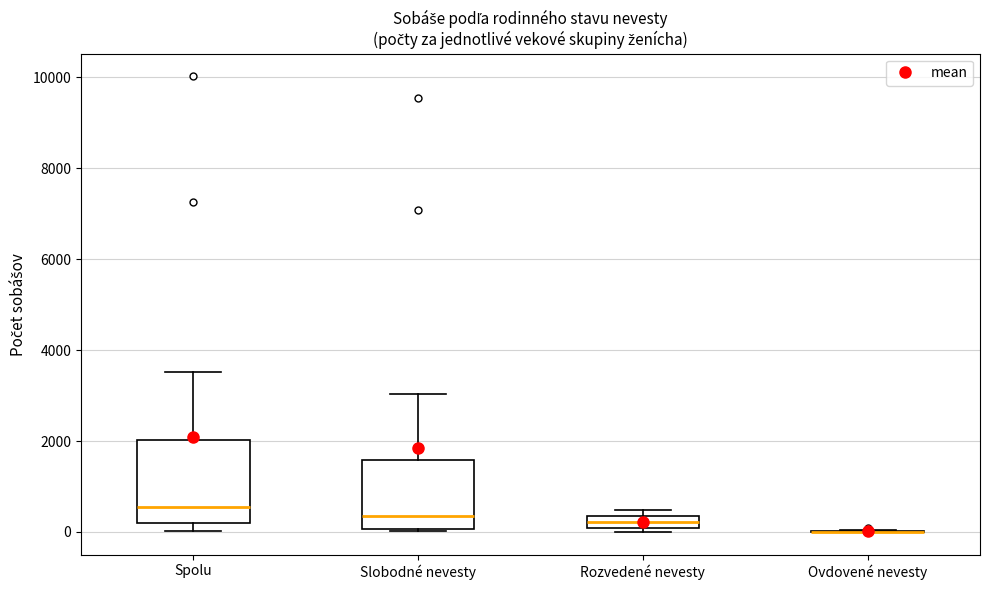

Where is the upper edge of the box for Slobodné nevesty on the y-axis? The values are not printed on the chart, so give them approximately, as read against the axis.

1600